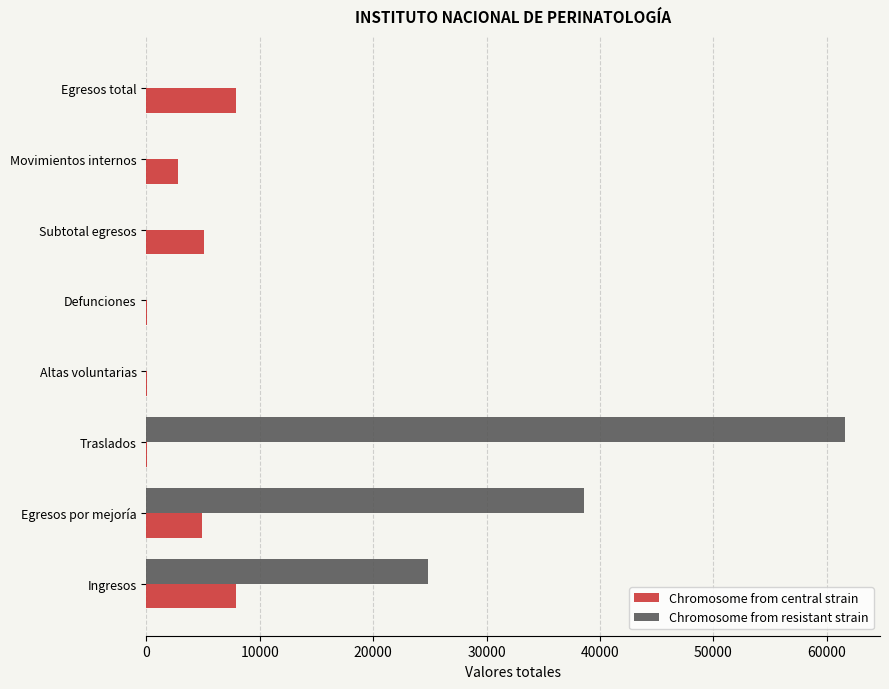

How many Chromosome from resistant strain values are between 0 and 38630?

7